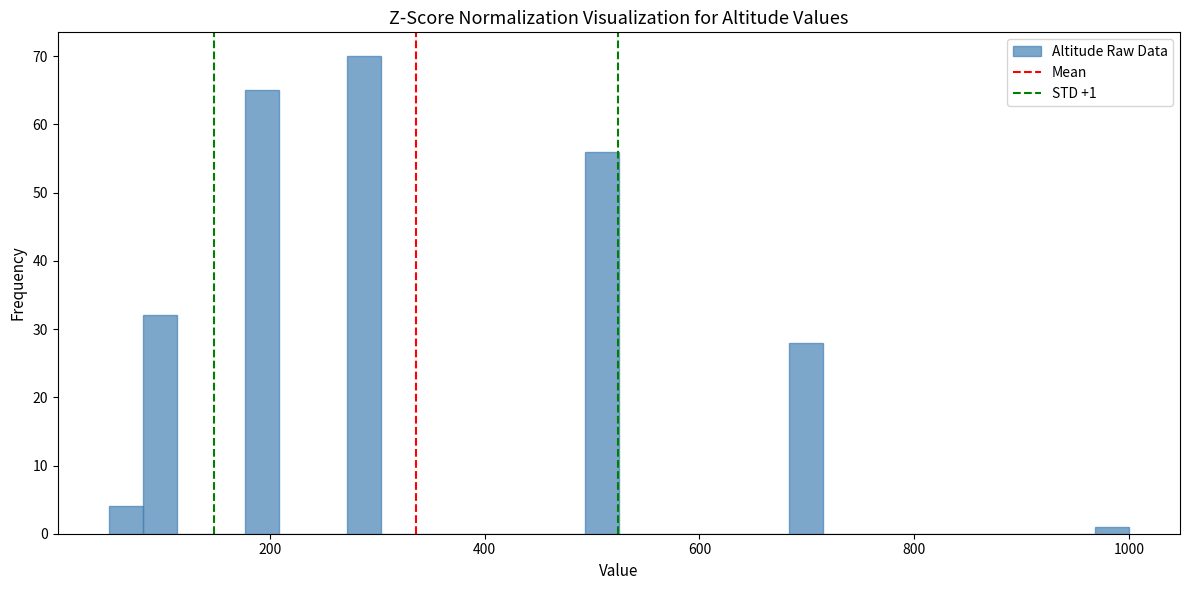

Around what value on the x-axis is the tallest bar? Give the approximate position of its centre, as read against the axis.

280